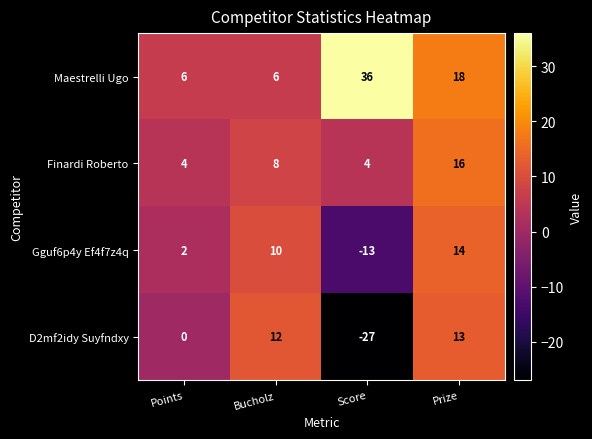

The D2mf2idy Suyfndxy series shows -27 at Score. True or false?

True